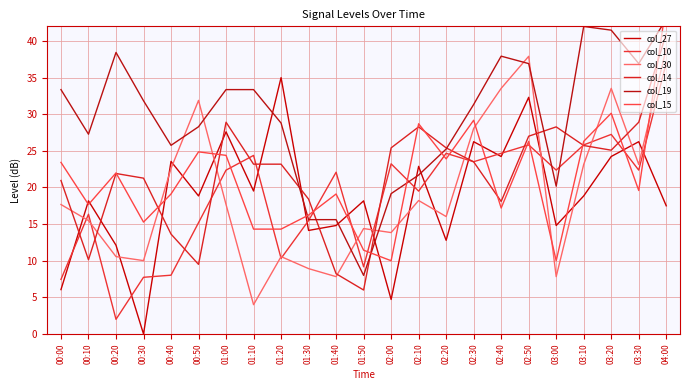

How many lines are shown in the chart?

6